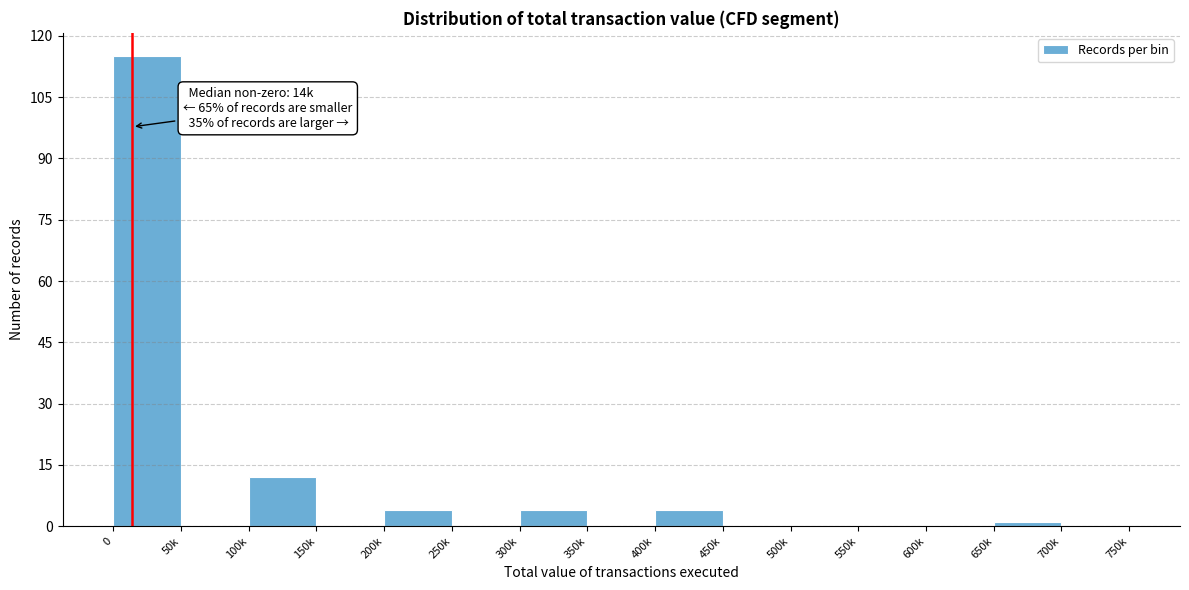

Reading right to left, transcribe all the data shown in this chart.

700k=0	650k=1	600k=0	550k=0	500k=0	450k=0	400k=4	350k=0	300k=4	250k=0	200k=4	150k=0	100k=12	50k=0	0=115